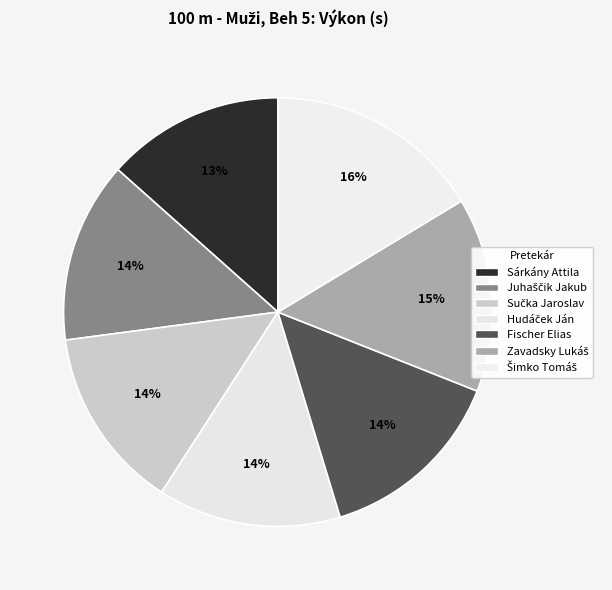

To the nearest percent, what is the difference between the largest and smallest slice percentages?

3%